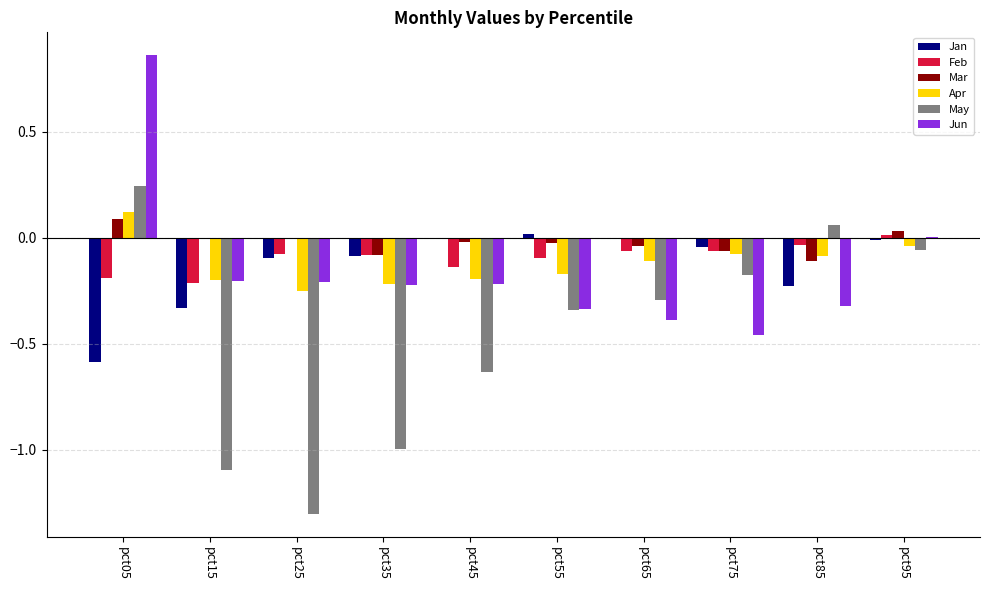

Which category has the highest value across all series?

pct05